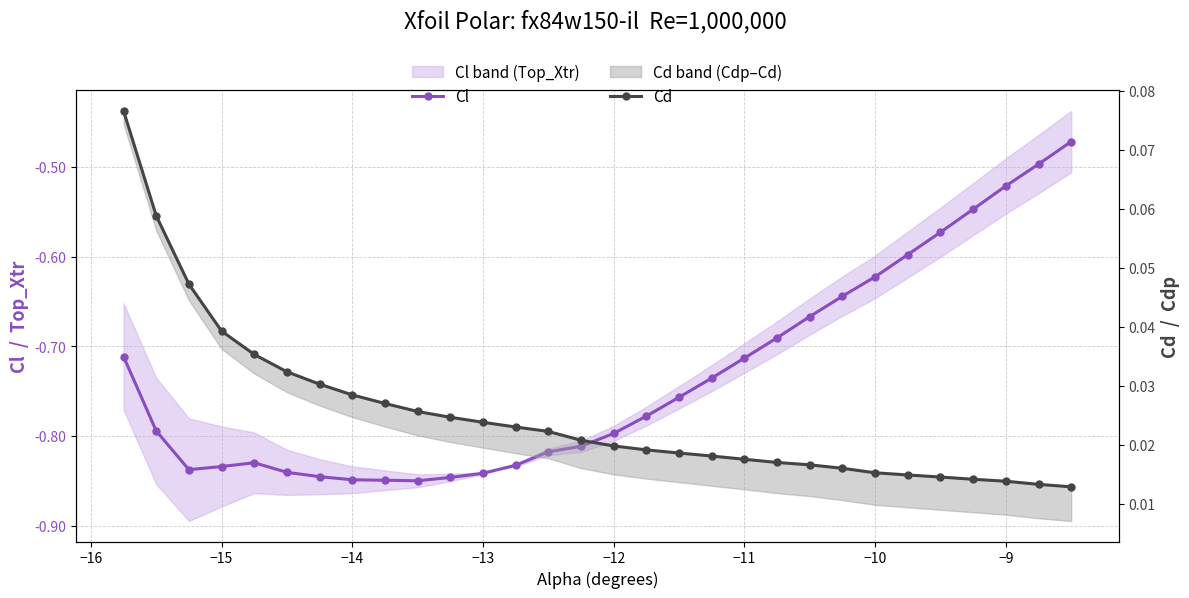

Is the value of Cd at 20 greater than the value of Cl at −12?

Yes